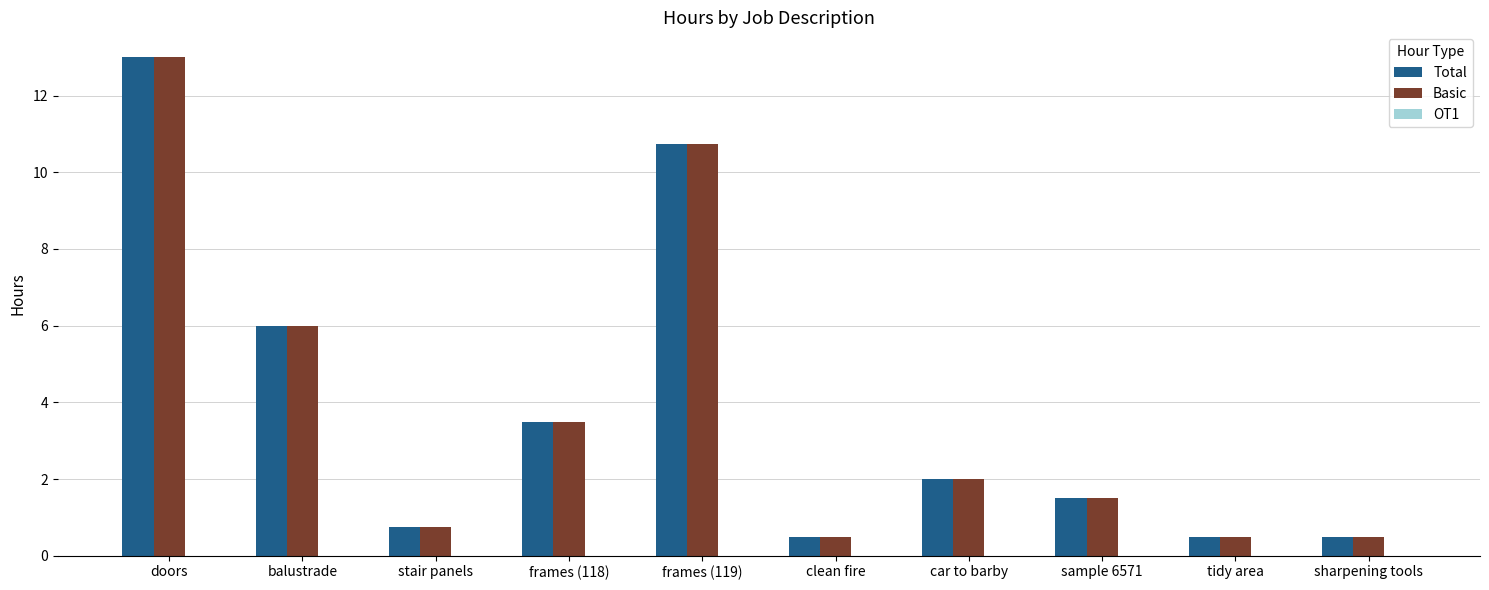

What is the difference between the maximum and minimum values in the Total series?

12.5